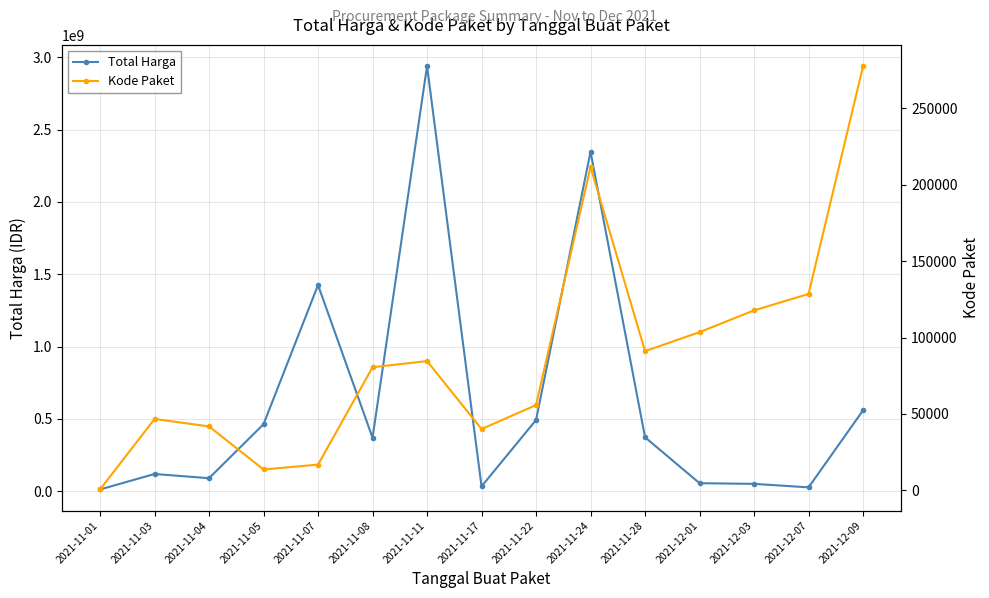

What is the greatest value displayed?

2939392240